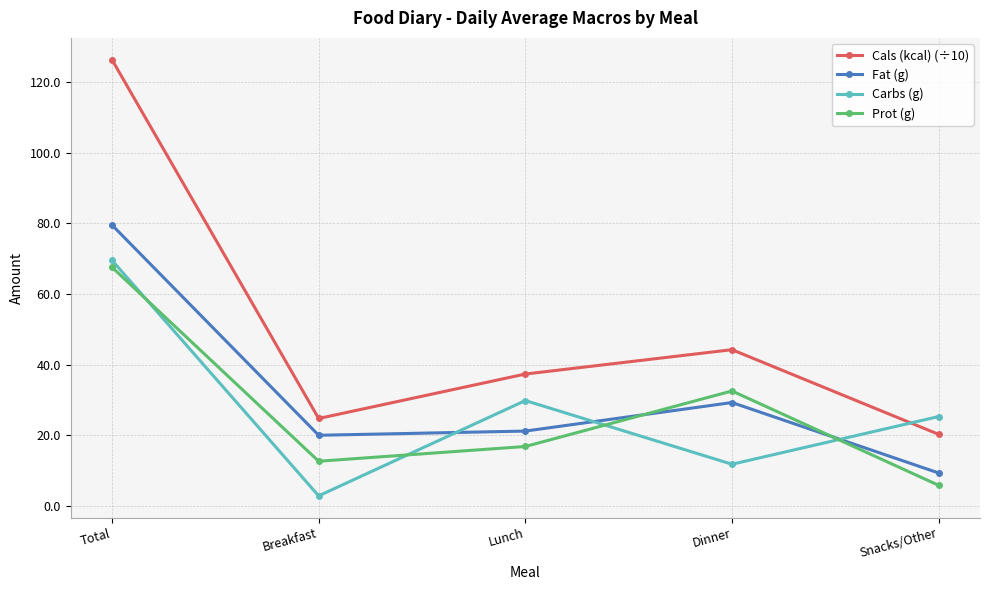

Where is the first local maximum for Carbs (g)?

Lunch